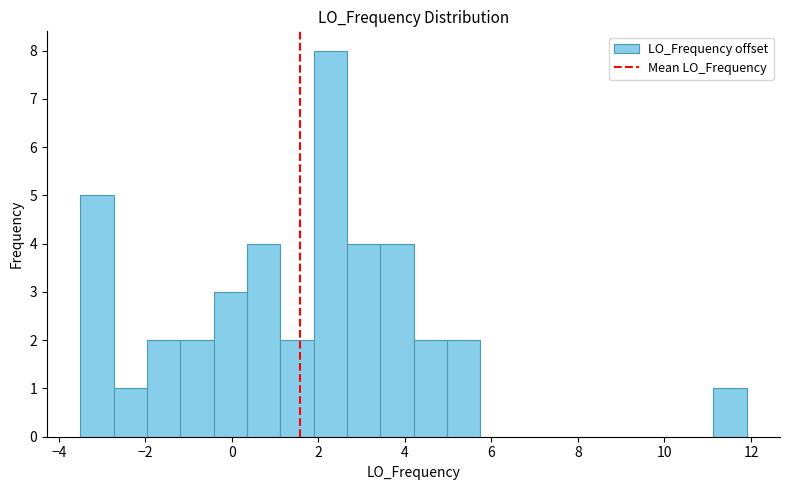

Read against the x-axis, roughly where is the centre of the tallest bar?

2.2